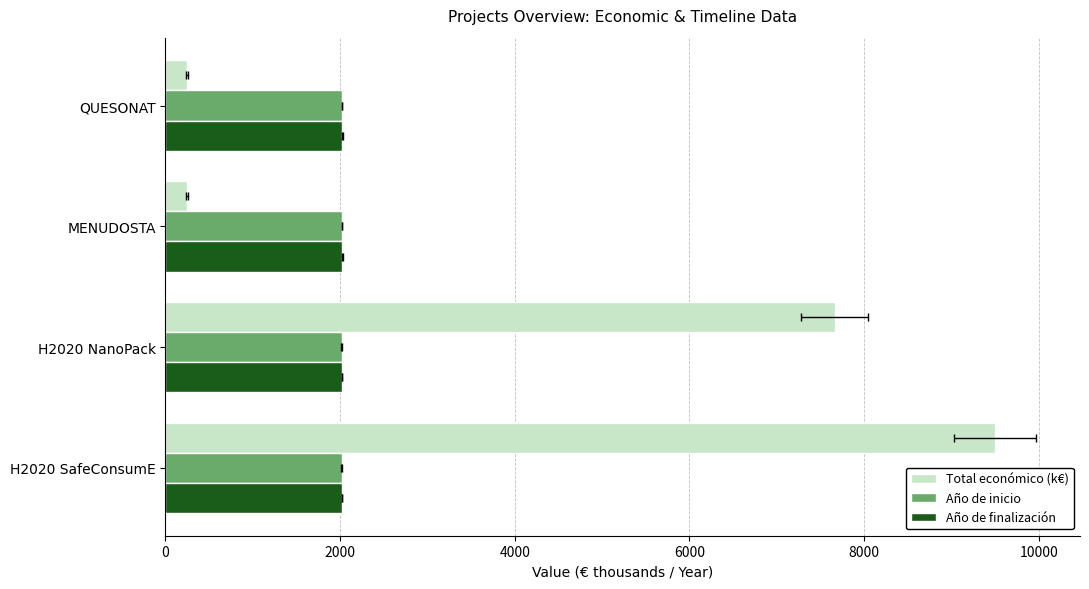

At QUESONAT, list the series in order from largest to smallest.

Año de finalización, Año de inicio, Total económico (k€)